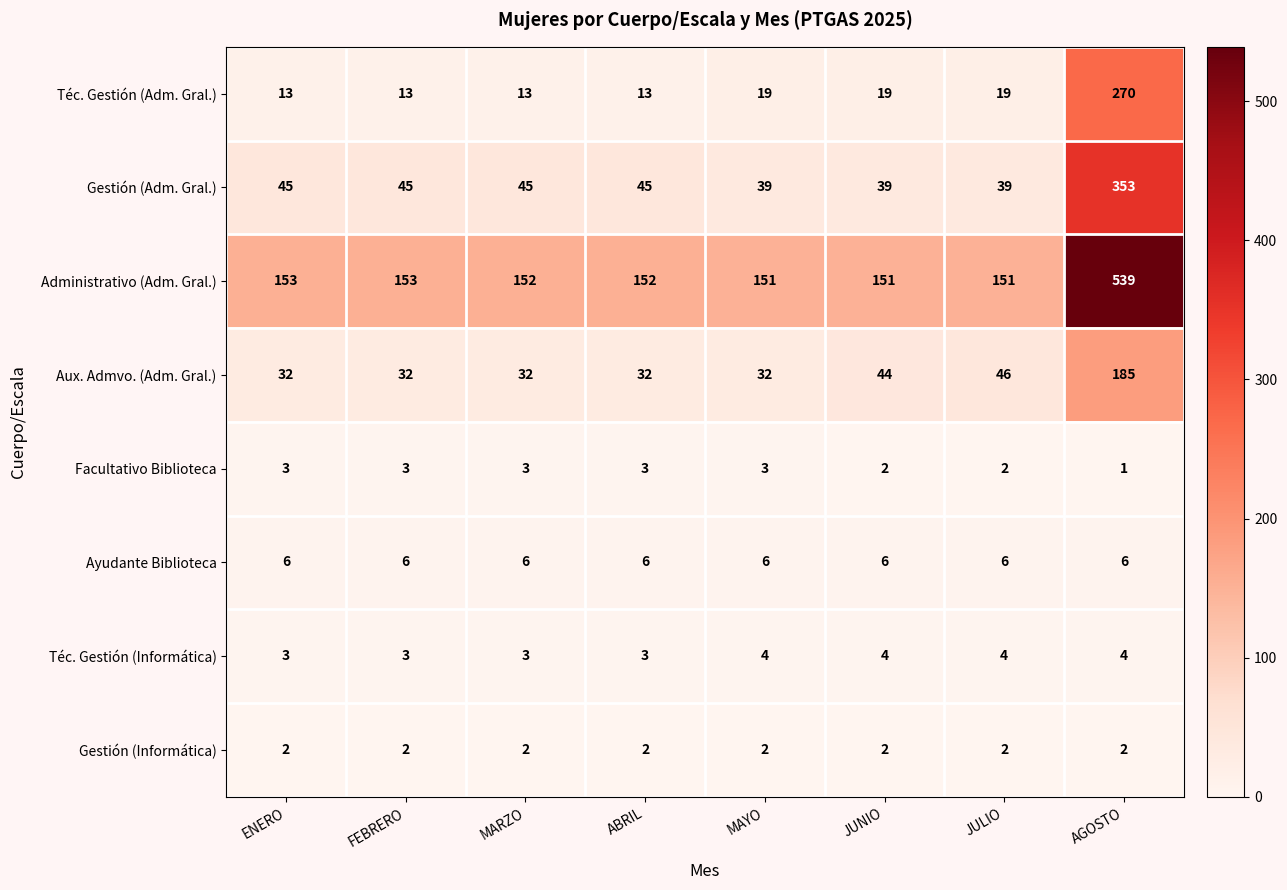

Is the value of Facultativo Biblioteca at MARZO greater than the value of Gestión (Adm. Gral.) at AGOSTO?

No